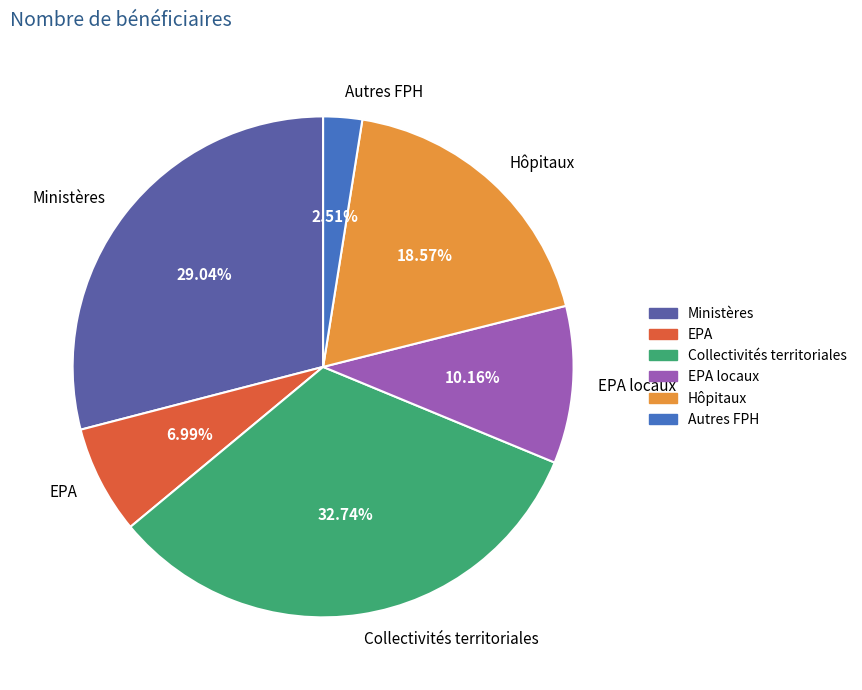

Rank the categories by value from highest to lowest.

Collectivités territoriales, Ministères, Hôpitaux, EPA locaux, EPA, Autres FPH